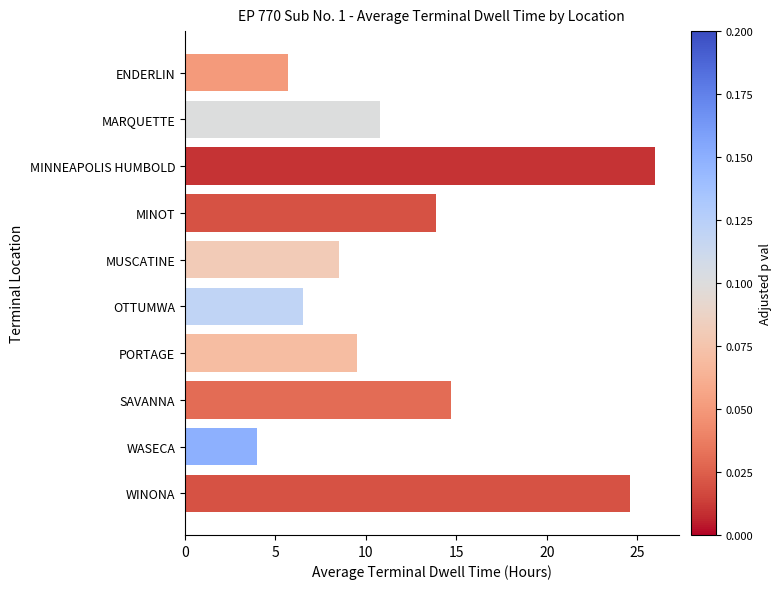

True or false: the data shows 5.7 at ENDERLIN.

True